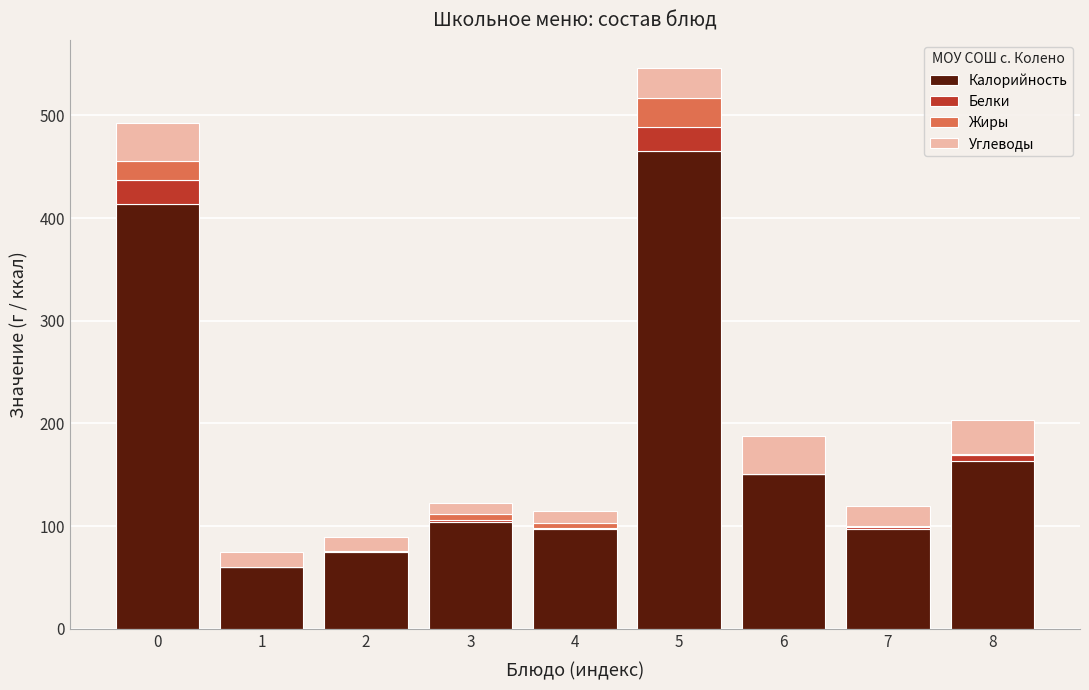

The value of Калорийность at 5 is 828.7. True or false?

False